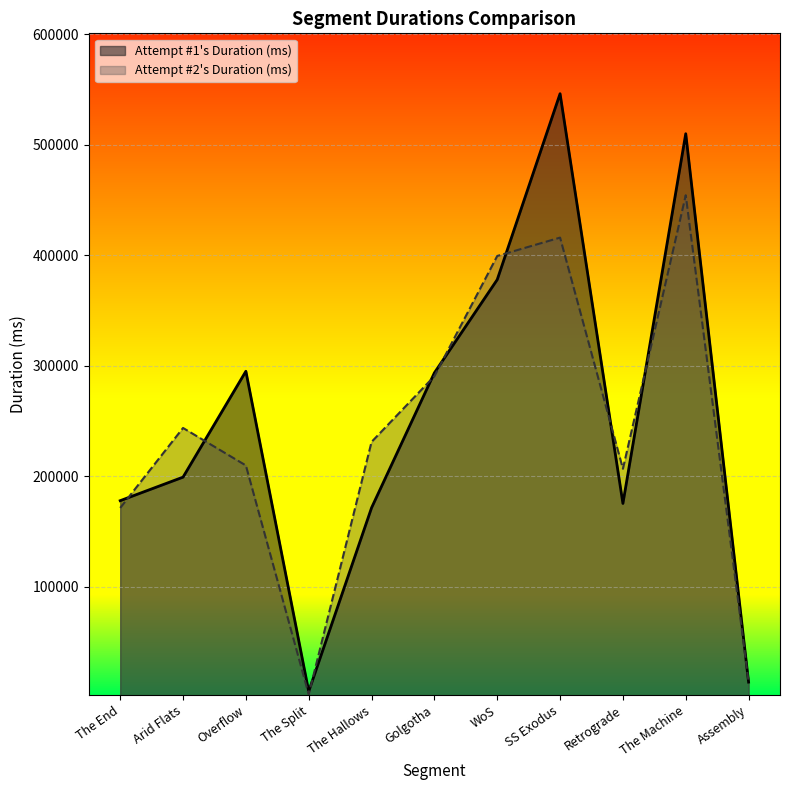

What is the spread (max minus min) of values at Overflow?

85219